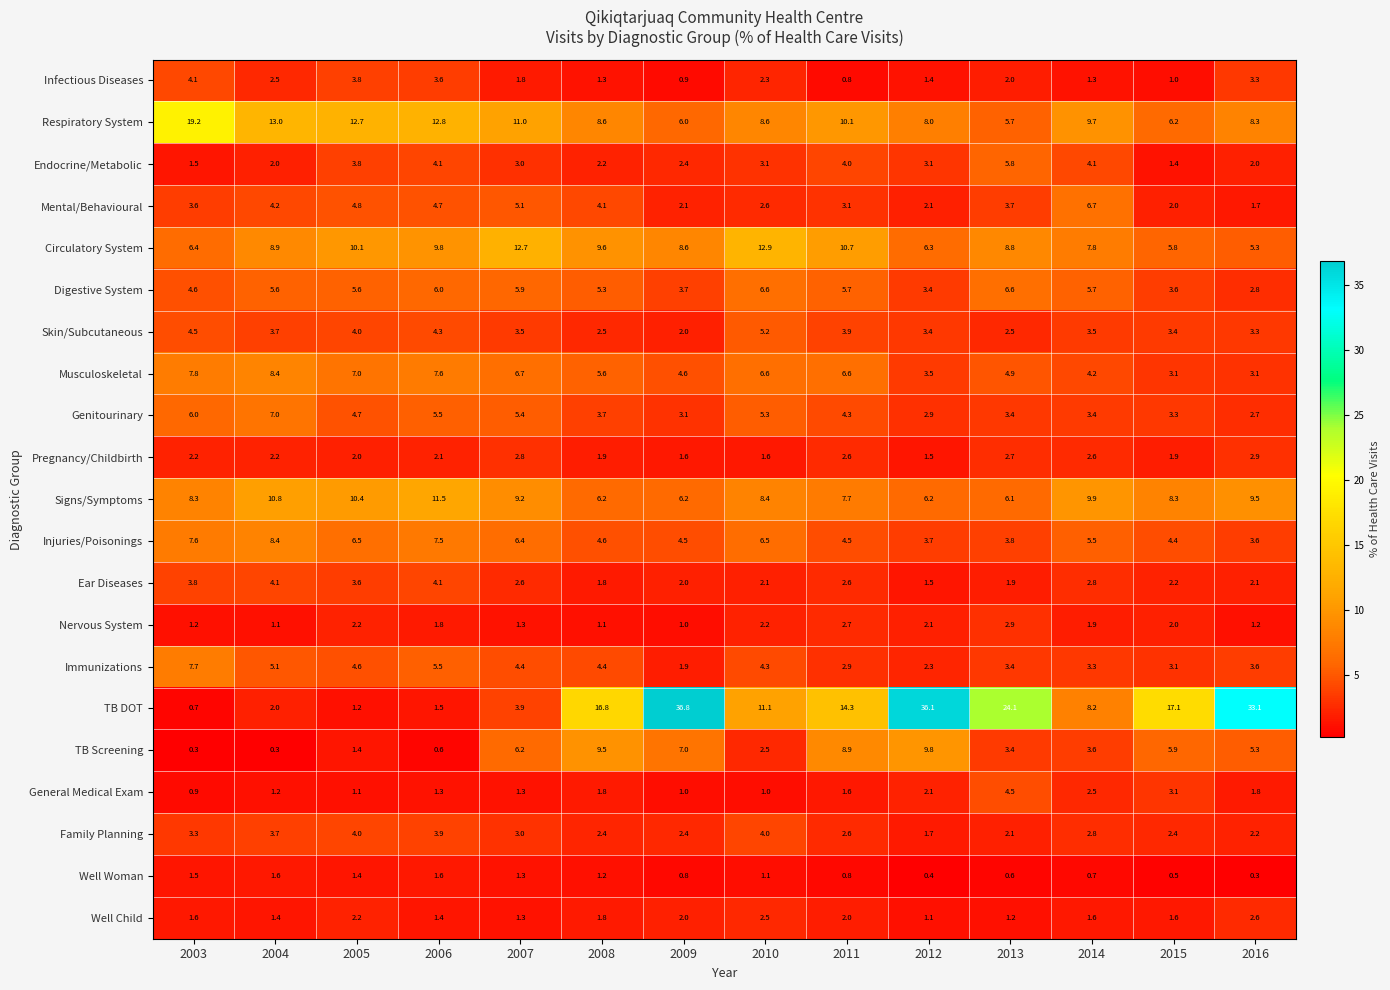

Between 2007 and 2013, which series saw the biggest shift?

TB DOT